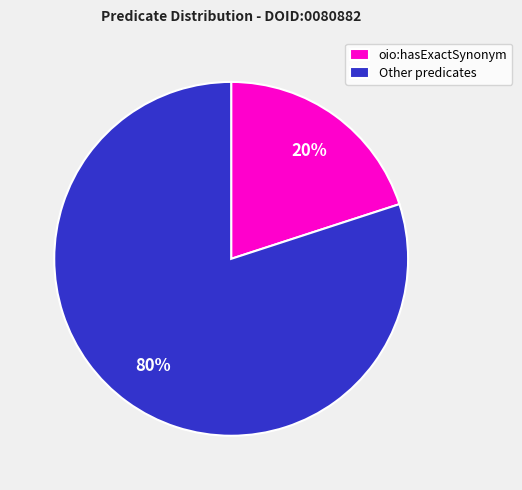

Which has a higher value, oio:hasExactSynonym or Other predicates?

Other predicates